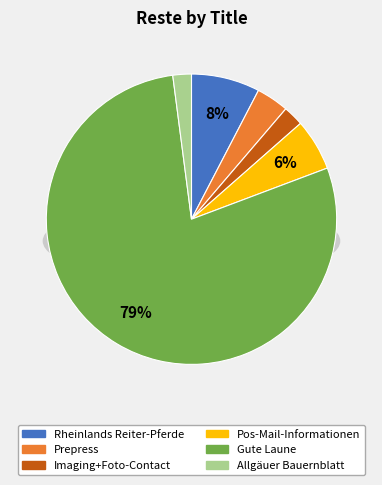

Is Rheinlands Reiter-Pferde the majority of the pie?

No